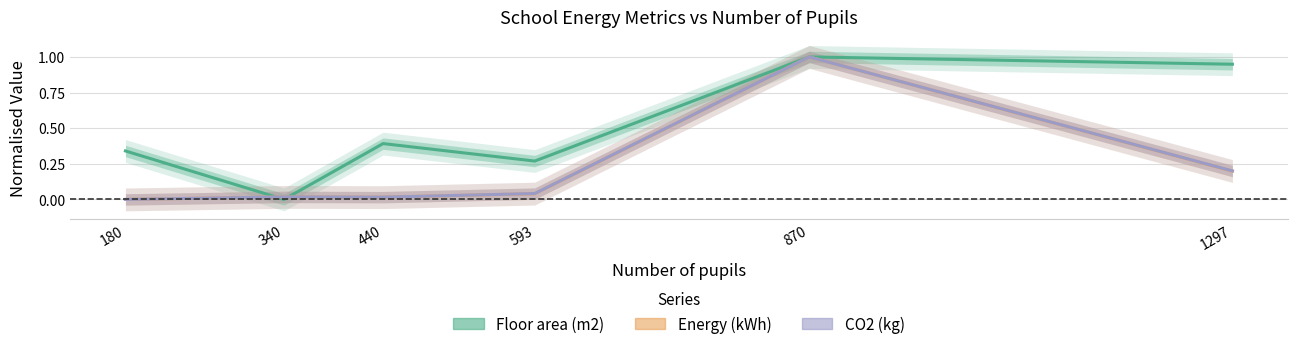

At which category is the sum across all series the highest?

870